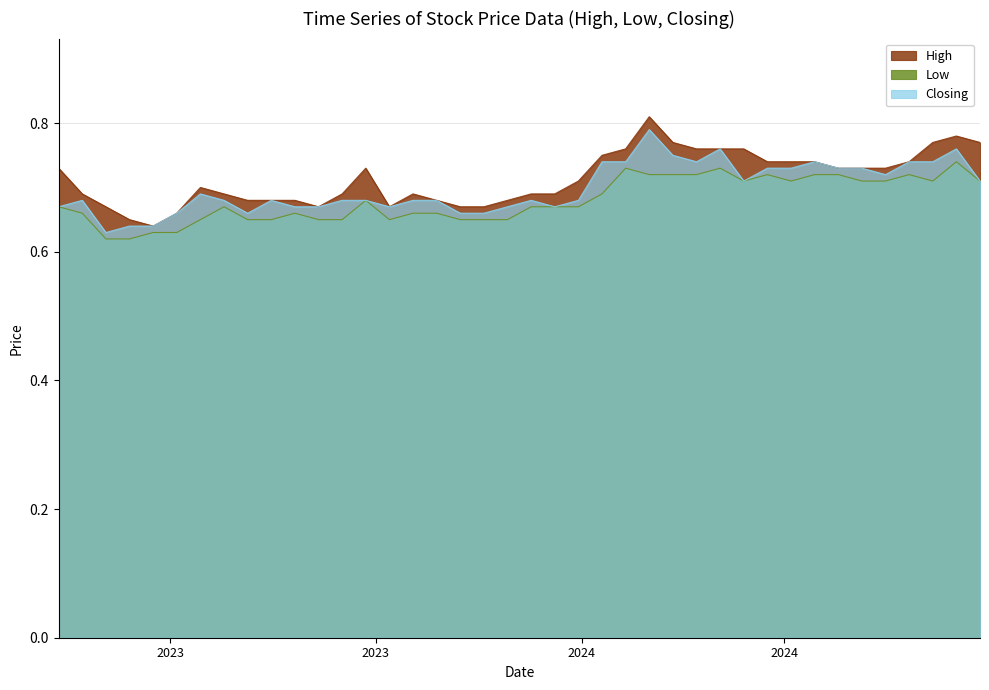

What is the highest value of the Low series?

0.7